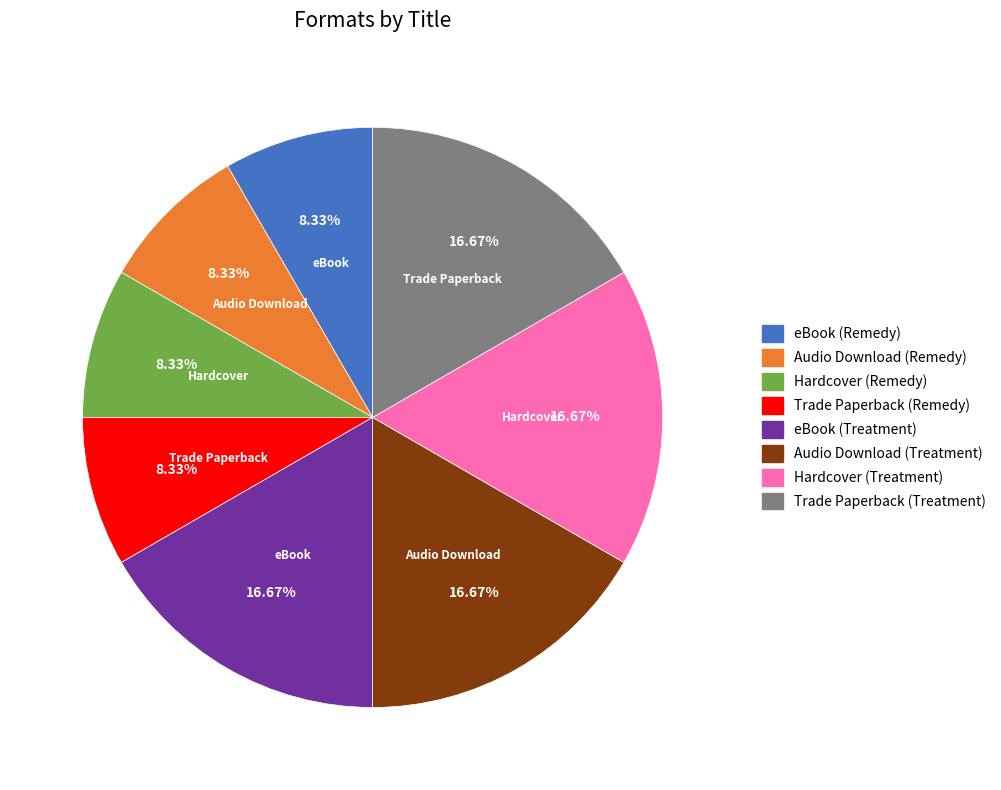

Does Trade Paperback (Remedy) account for over 50% of the chart?

No